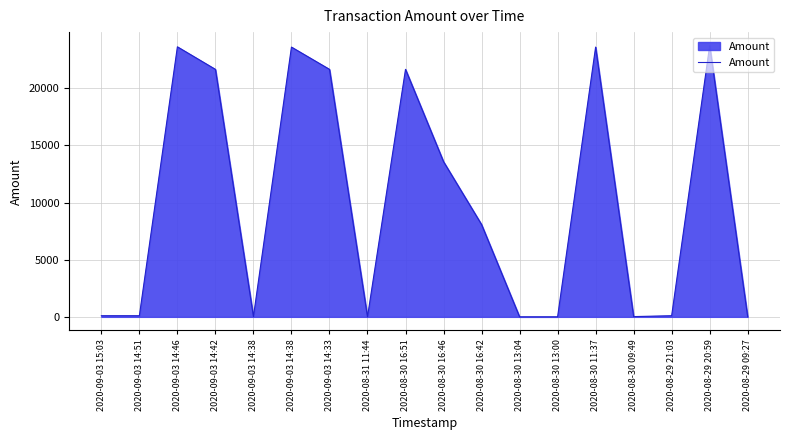

Where is the data nearest to the value 11861?

2020-08-30 16:46